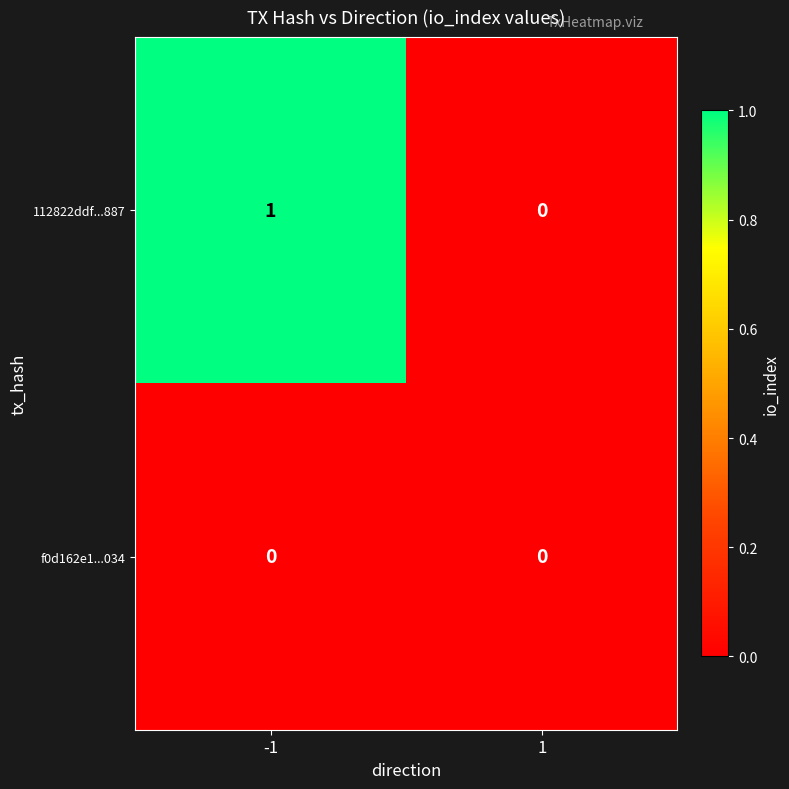

Count the number of data series in this chart.

2